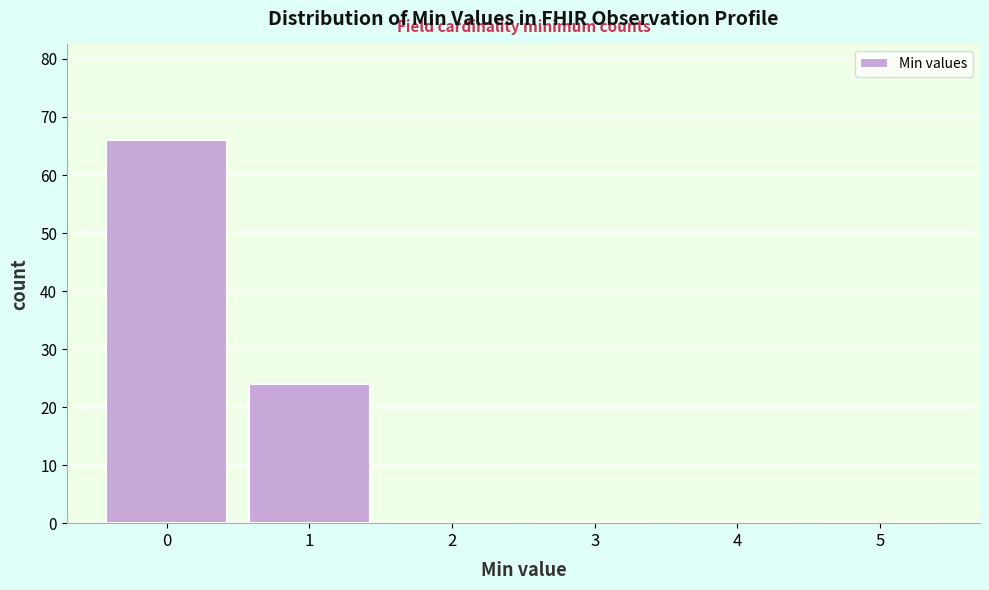

Reading left to right, list every bar in this chart as the range it spans on the x-axis followed by its height. The values are not printed on the chart, so give them approximately, as read against the axis.

-0.5 to 0.5: 66
0.5 to 1.5: 24
1.5 to 2.5: 0
2.5 to 3.5: 0
3.5 to 4.5: 0
4.5 to 5.5: 0